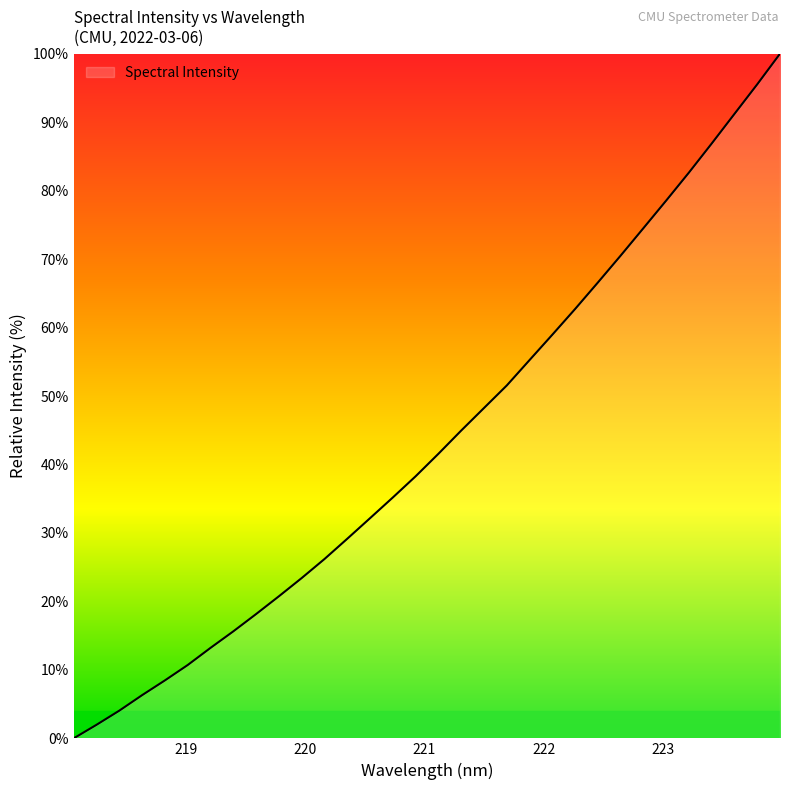

What is the greatest value displayed?

100.0